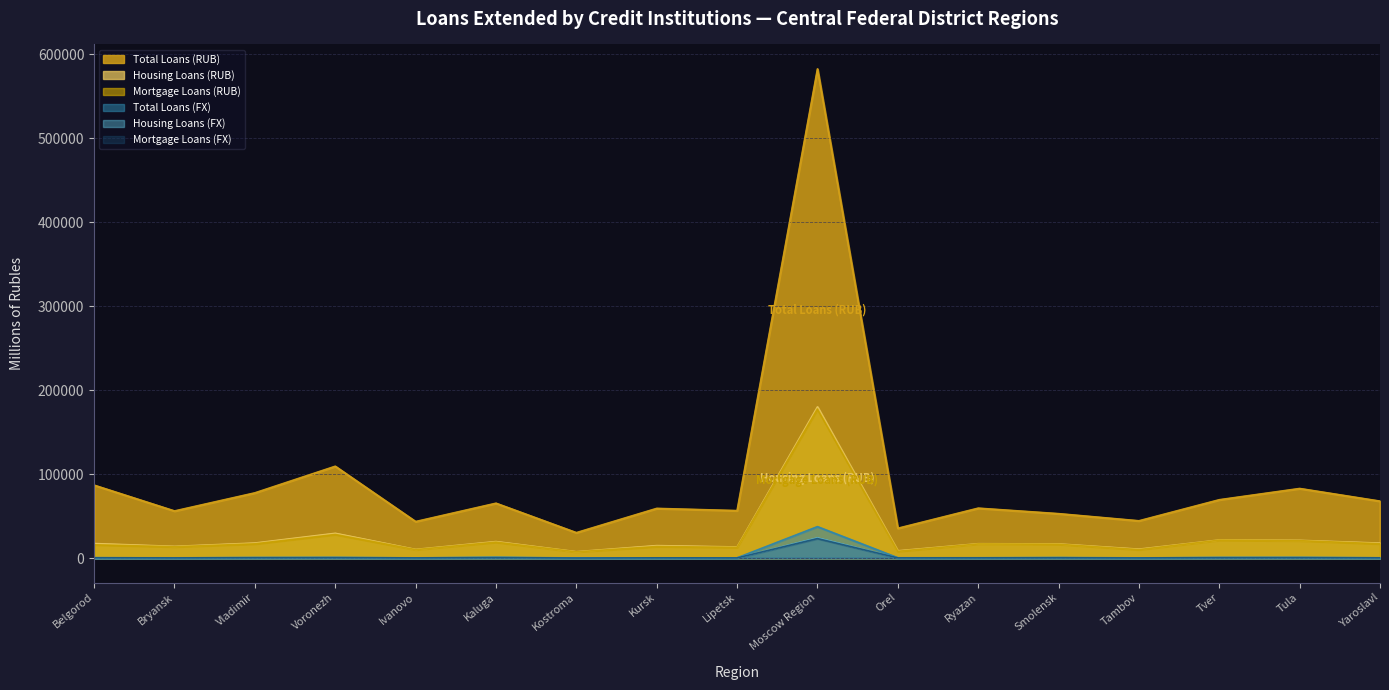

How many data points does each series have?

17